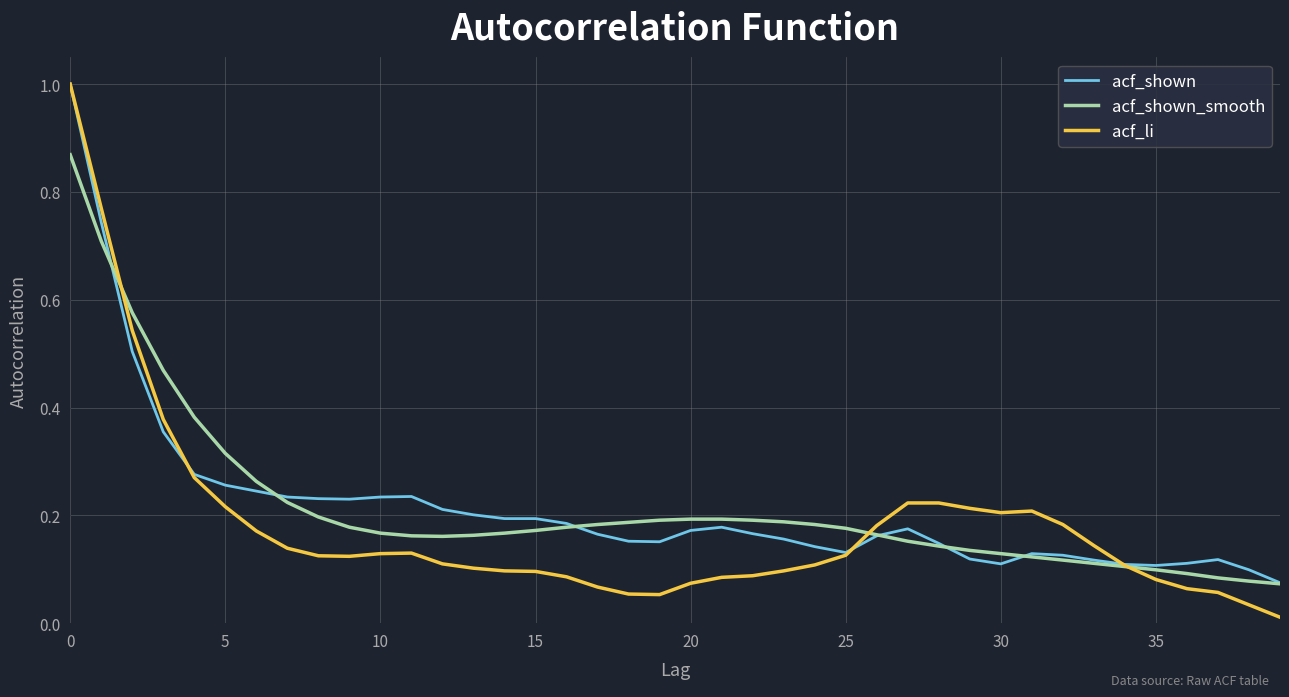

What is the maximum value shown in the chart?

1.0